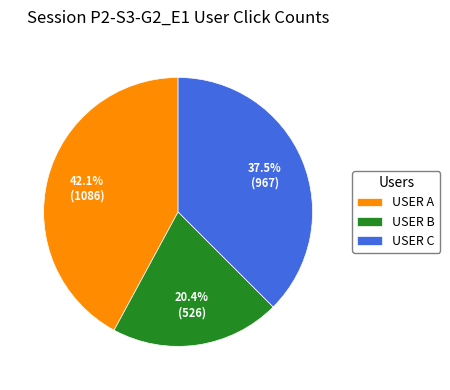

Which slice is the largest?

USER A